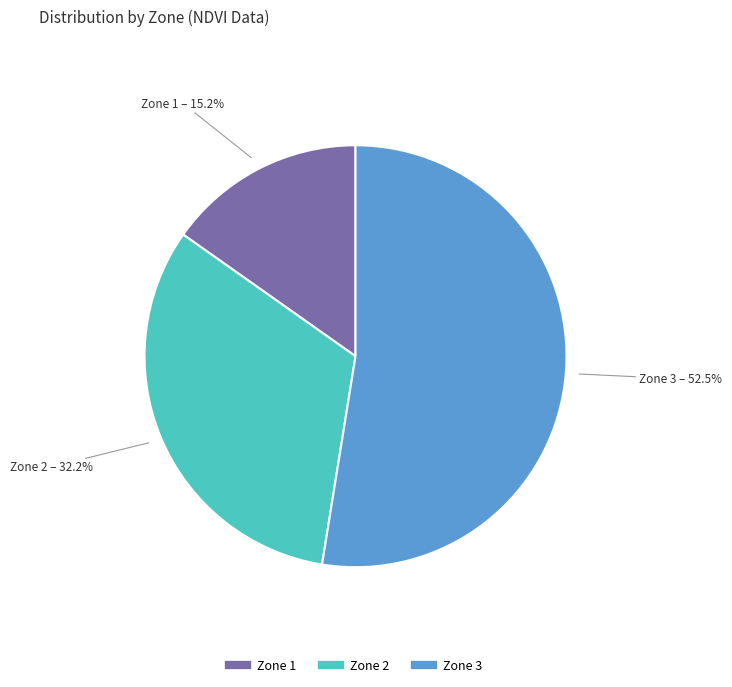

The Zone 3 slice represents 66% of the pie. True or false?

False